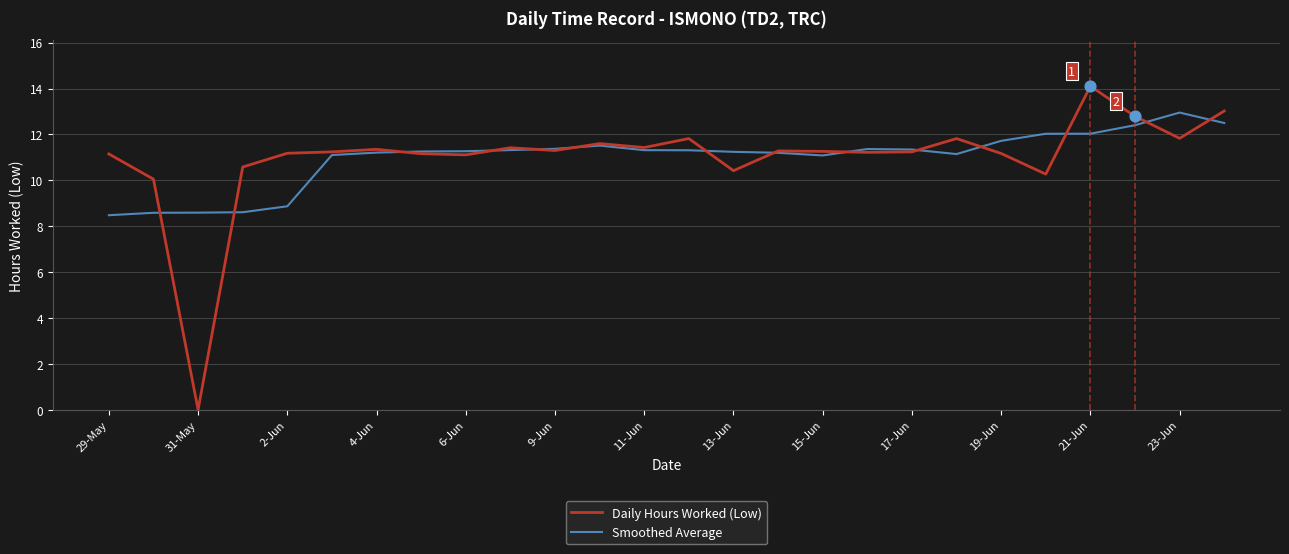

Which series has the widest spread of values?

Daily Hours Worked (Low)